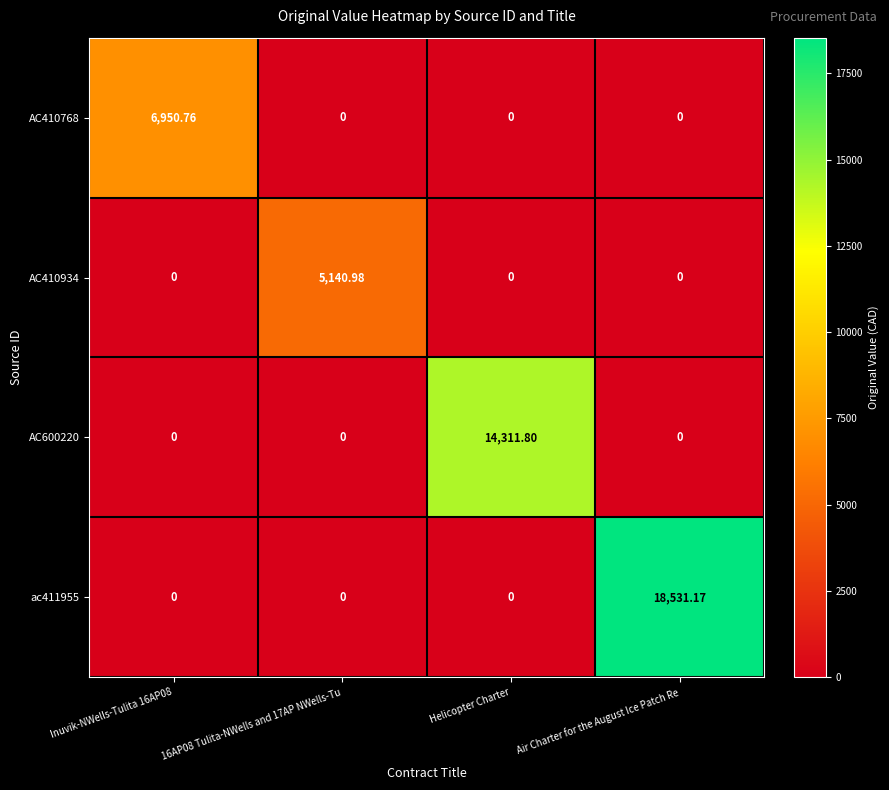

At which category does the chart reach its peak across all series?

Air Charter for the August Ice Patch Re